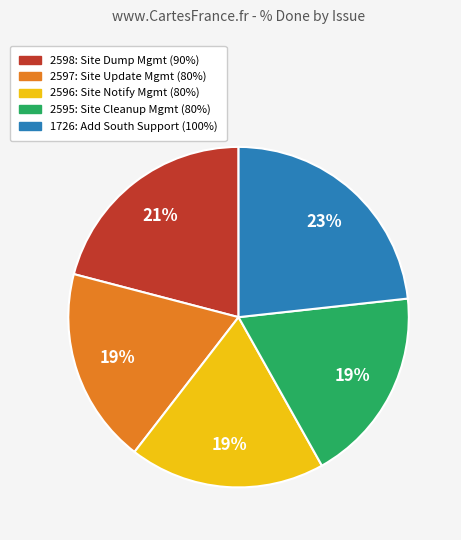

To the nearest percent, what is the combined percentage of 2597 and 2598?

40%